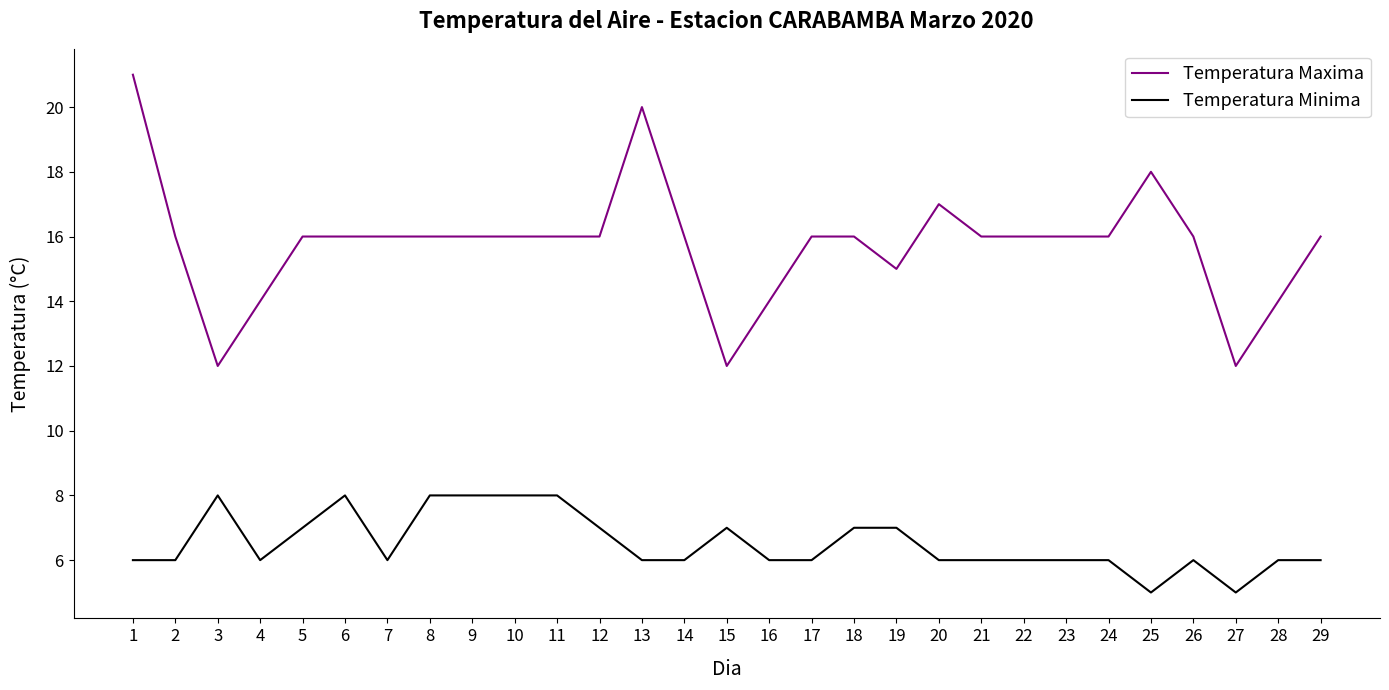

True or false: Temperatura Minima has more than 2 points higher than both neighbors.

True